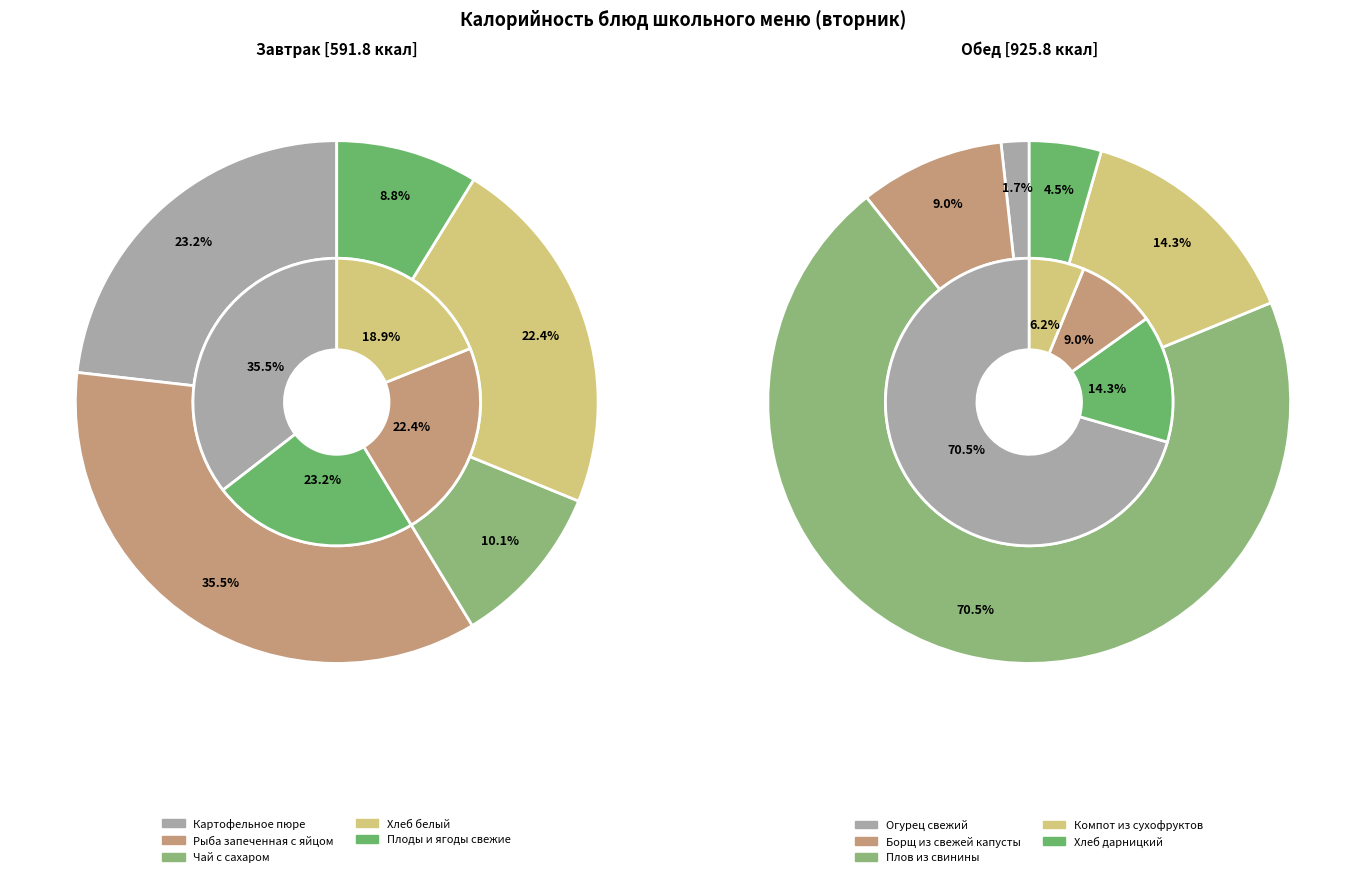

Count the number of slices in the pie.

5